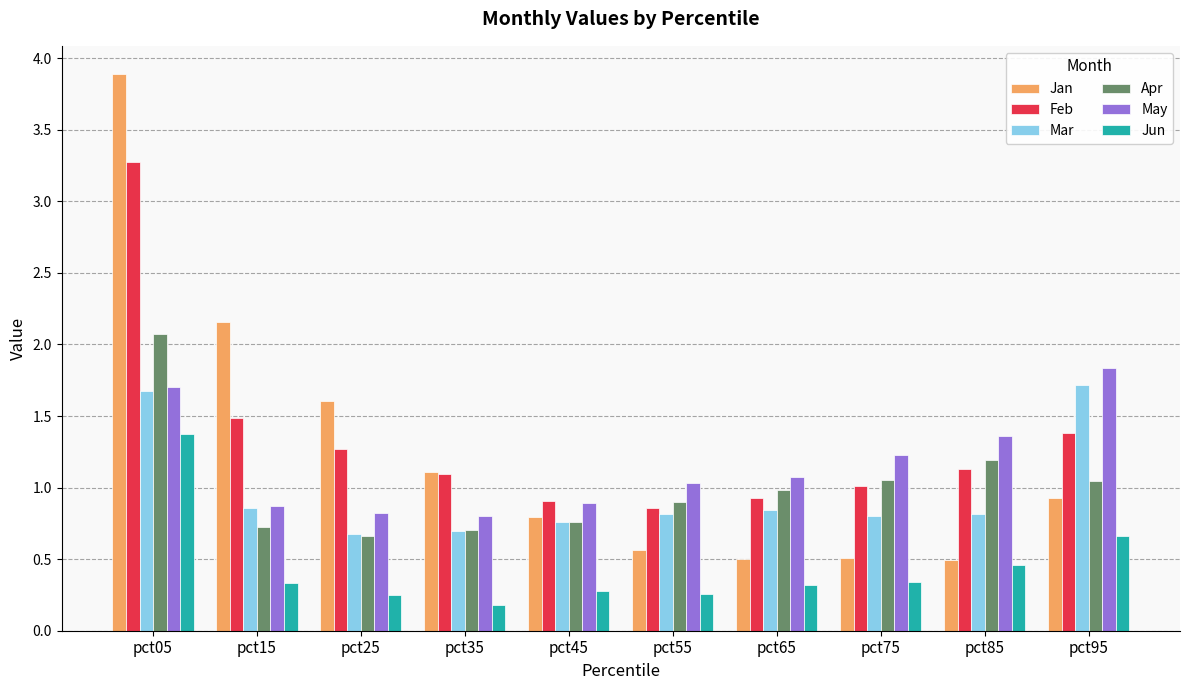

At which label does Feb first exceed 1?

pct05